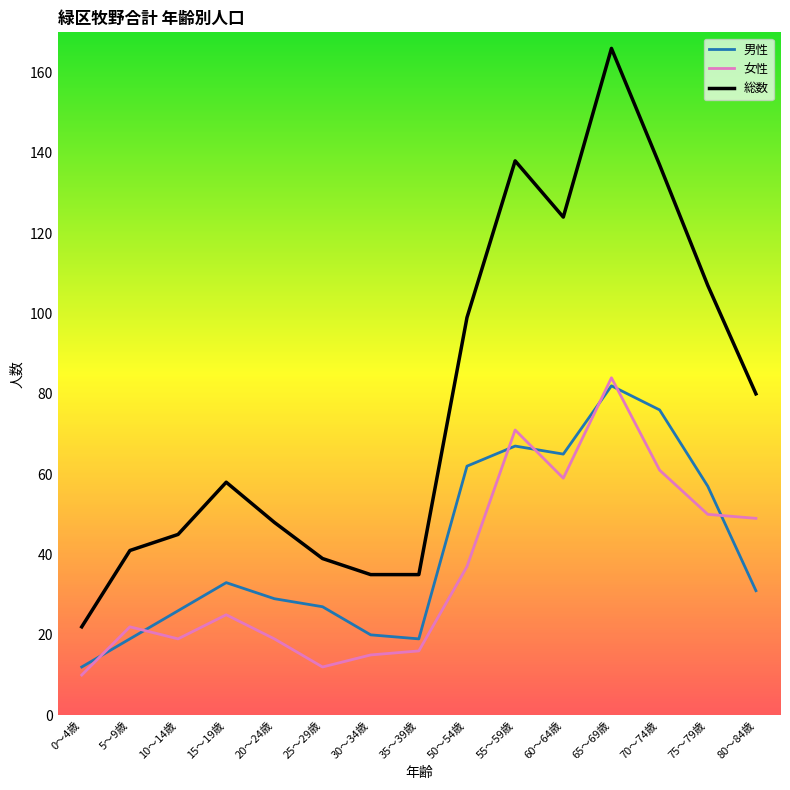

What is the highest value of the 男性 series?

82